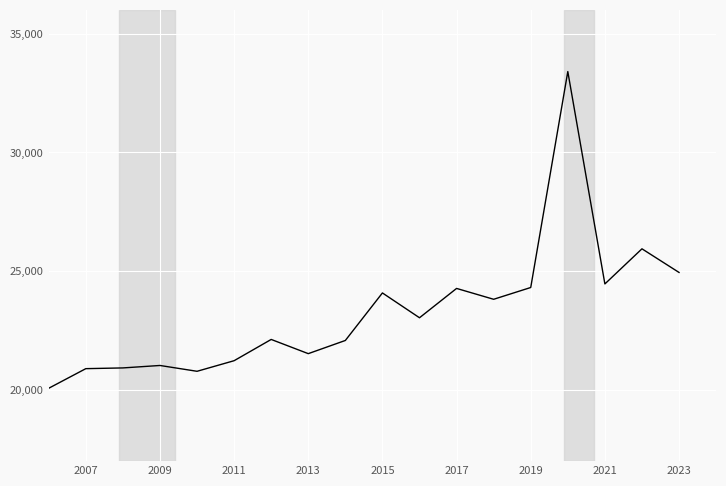

What is the difference between the maximum and minimum values?

14597